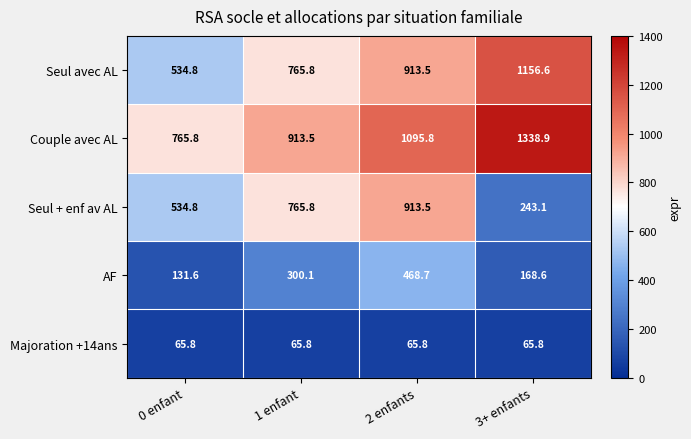

Reading right to left, extract all data points from this chart.

Seul avec AL: 3+ enfants=1156.6	2 enfants=913.5	1 enfant=765.8	0 enfant=534.8
Couple avec AL: 3+ enfants=1338.9	2 enfants=1095.8	1 enfant=913.5	0 enfant=765.8
Seul + enf av AL: 3+ enfants=243.1	2 enfants=913.5	1 enfant=765.8	0 enfant=534.8
AF: 3+ enfants=168.6	2 enfants=468.7	1 enfant=300.1	0 enfant=131.6
Majoration +14ans: 3+ enfants=65.8	2 enfants=65.8	1 enfant=65.8	0 enfant=65.8